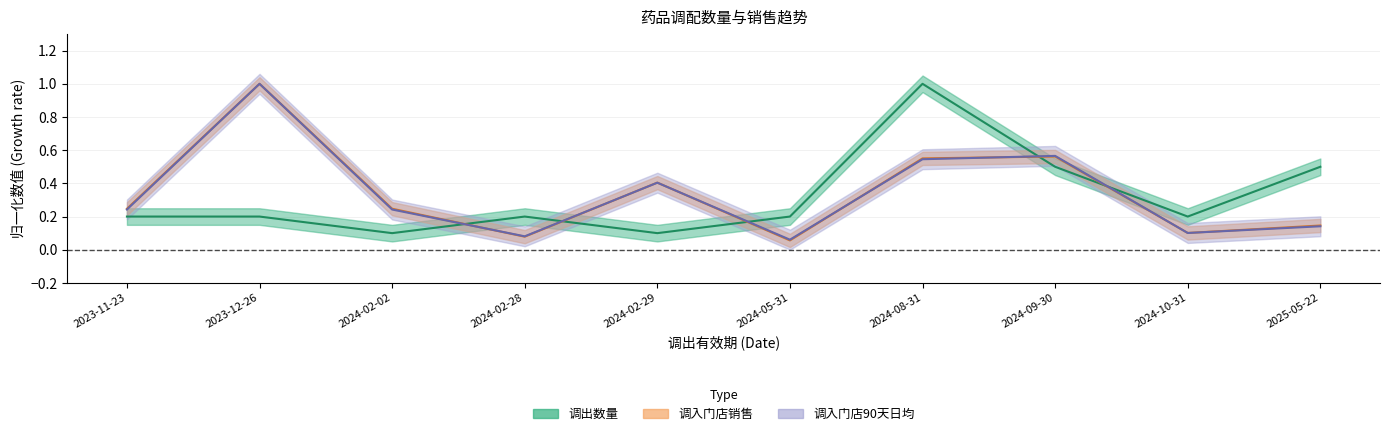

The 调入门店销售 series shows 0.1 at 2023-11-23. True or false?

False